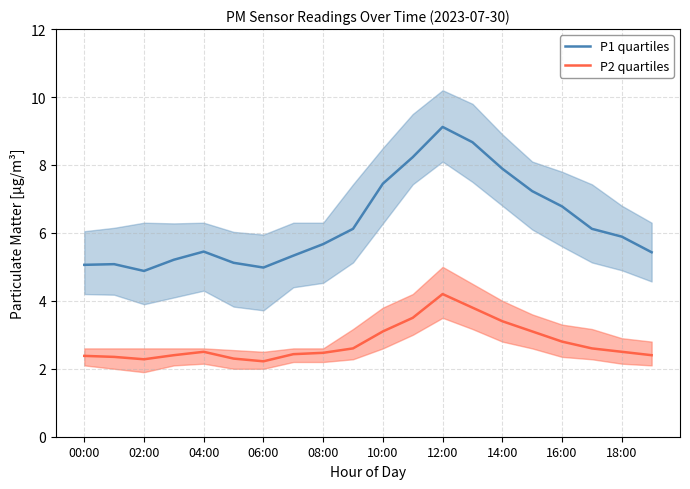

Is it true that P2 quartiles equals 4.2 at 12:00?

True